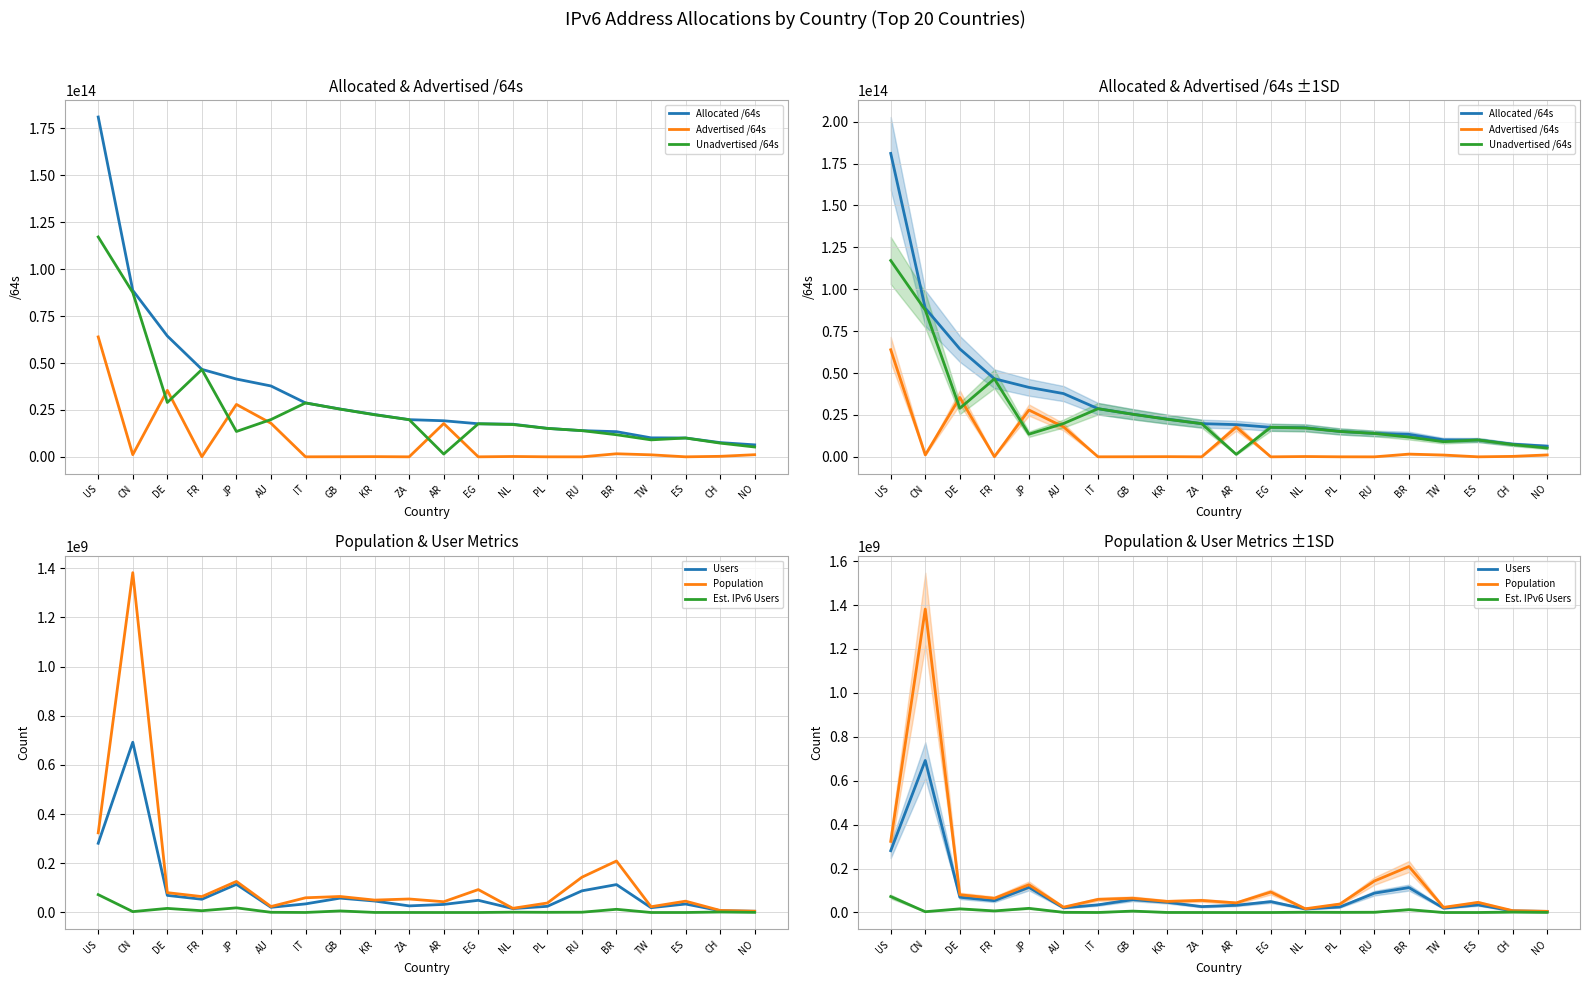

Reading left to right, what are all the values shown in this chart?

Allocated /64s: 181072680321024	88703960612864	64394467147776	46613285896192	41455571238913	37761409155072	28741922127872	25482050469888	22535693729793	19816985329664	19228735832064	17630840815616	17398930538496	15178423730176	13967246688256	13413803556864	10127533211648	10050224652288	7593509912576	6386637996032
Advertised /64s: 63906467676160	1148568338432	35424890454016	79725395968	27936364888064	17892853547008	21474902016	55834771456	111149645824	12952010752	17745733091328	8590000128	188979085312	22011772928	4295294976	1634837528576	1079664377856	12884901888	274877972480	1142461366272
Unadvertised /64s: 117166212644864	87555392274432	28969576693760	46533560500224	13519206350849	19868555608064	28720447225856	25426215698432	22424544083969	19804033318912	1483002740736	17622250815488	17209951453184	15156411957248	13962951393280	11778966028288	9047868833792	10037339750400	7318631940096	5244176629760
Users: 281374472	692104765	69548932	53836801	114480904	21083480	34983315	58420202	46587983	26851308	32840341	49540648	15953747	25087247	88073522	113455524	19650594	34462291	7255216	5000264
Population: 323791108	1381446637	80683216	64630014	126358614	24261773	59800540	65055905	50474522	54910651	43787122	93121519	16972072	38595765	143442219	209327536	23393565	46072582	8368185	5263436
Est. IPv6 Users: 72584713	3592095	16667061	7199327	18871503	792729	130709	6312068	253690	111335	11770	38118	1308928	689998	1121716	13005526	21929	51901	1950408	538300